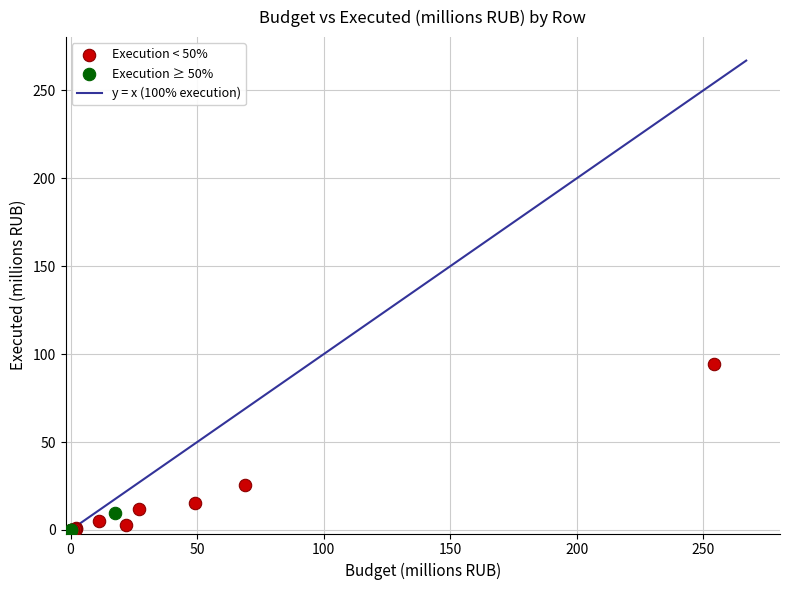

Which series reaches the maximum Y coordinate?

Execution < 50%